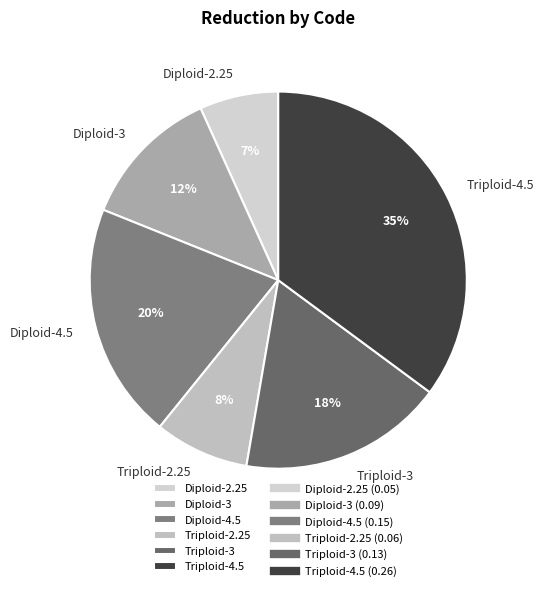

Is the sum of Diploid-3 and Triploid-3 greater than half?

No